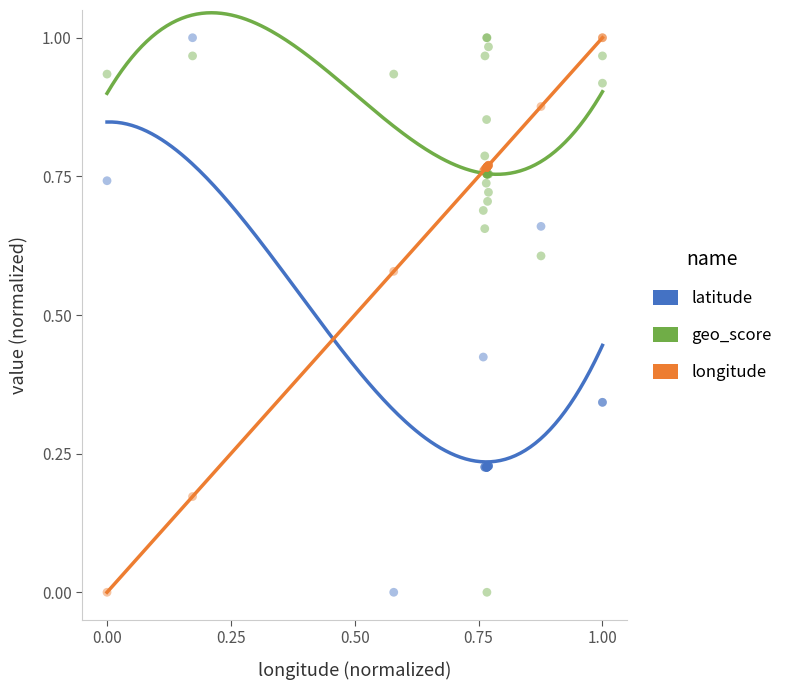

What are all the series names shown in the legend?

latitude, geo_score, longitude